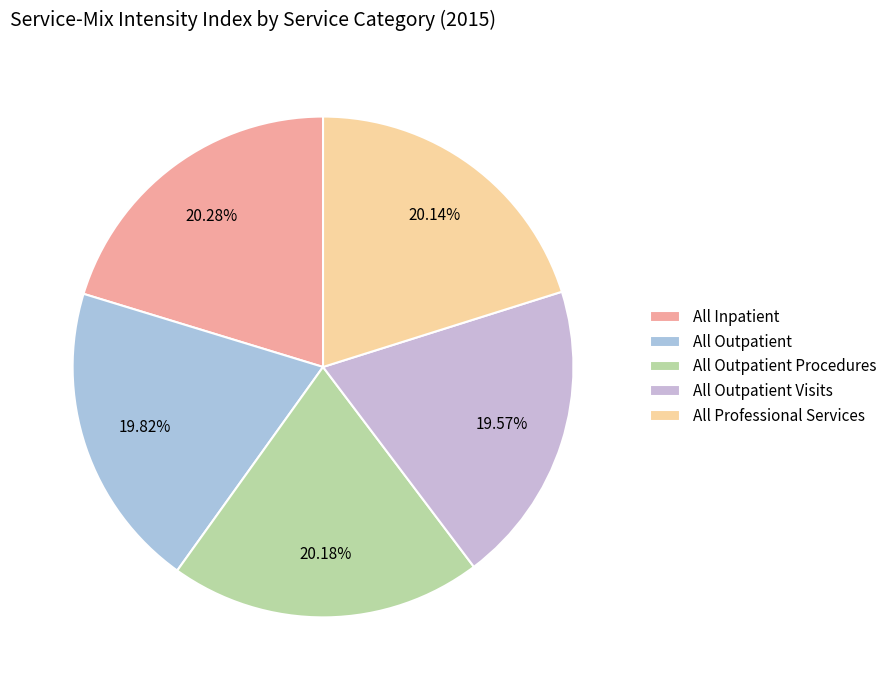

How many segments does this pie chart have?

5